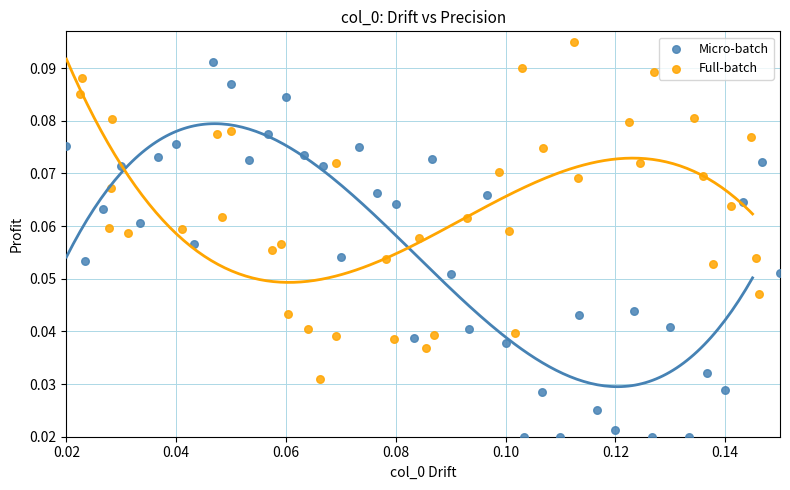

Which series contains the lowest Y value?

Micro-batch